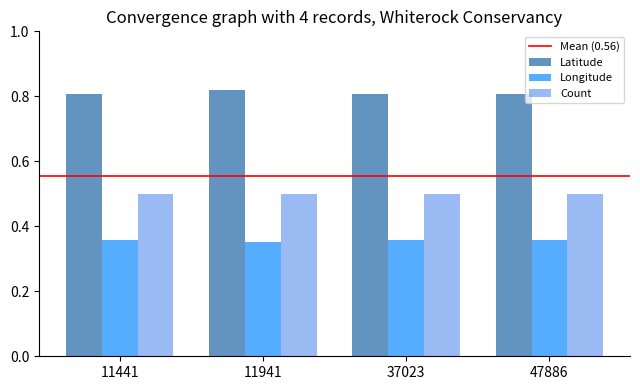

What is the sum of all Latitude values?

3.2